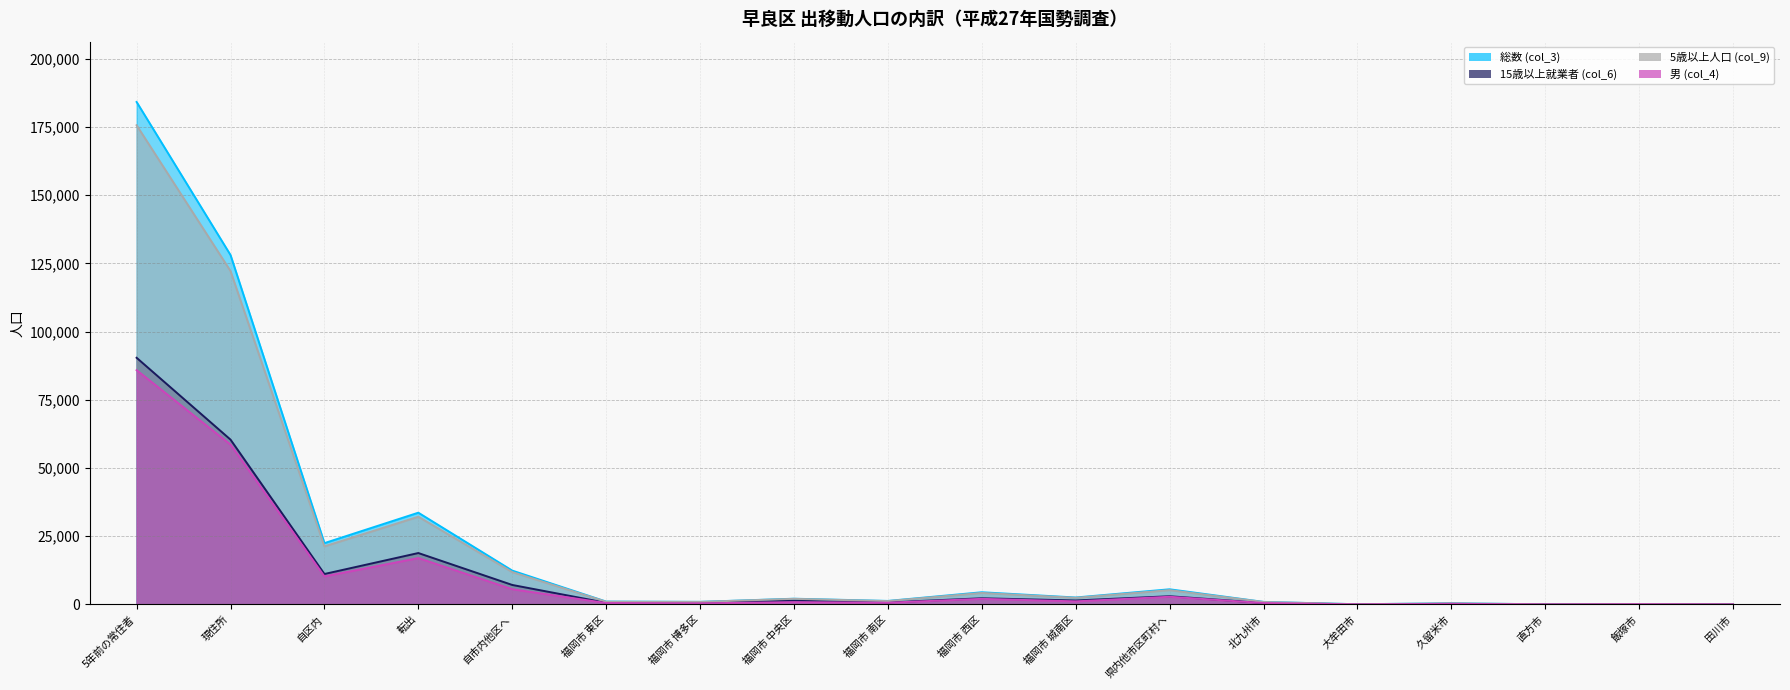

Which series has the widest spread of values?

総数 (col_3)